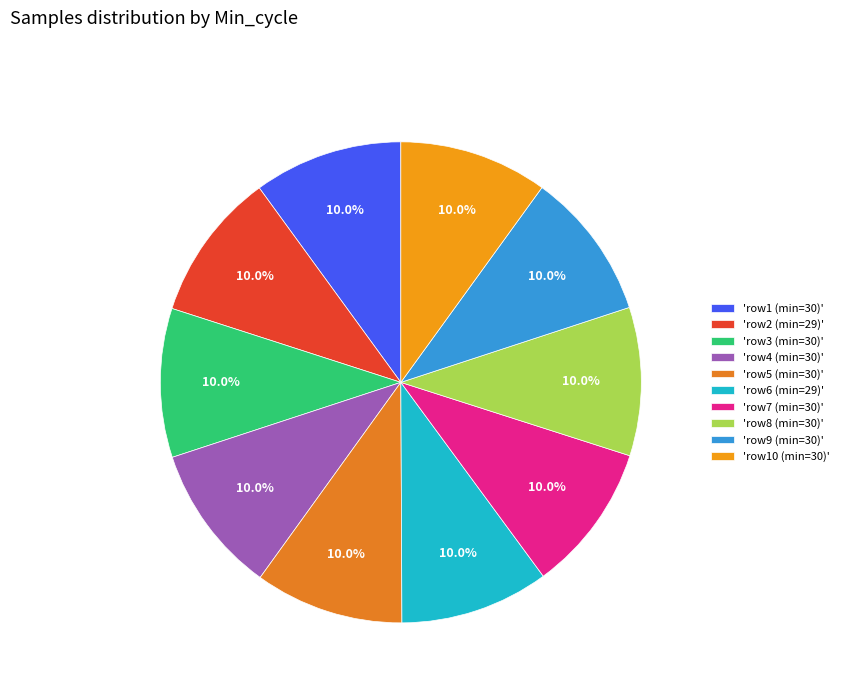

Does any single category account for the majority?

No